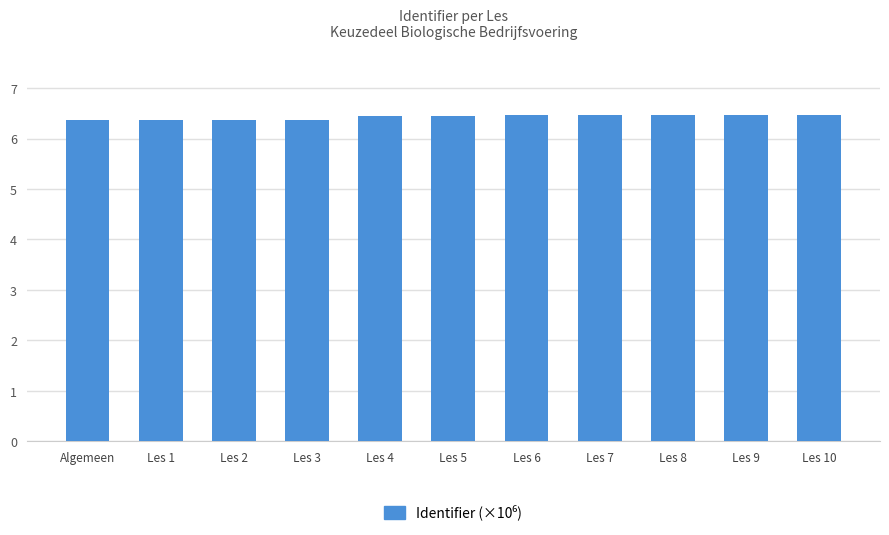

What is the smallest value displayed?

6.4